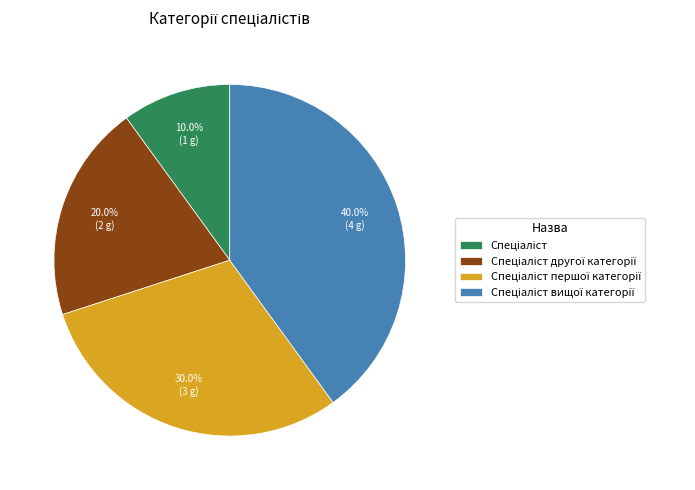

Is there a majority slice in this chart?

No